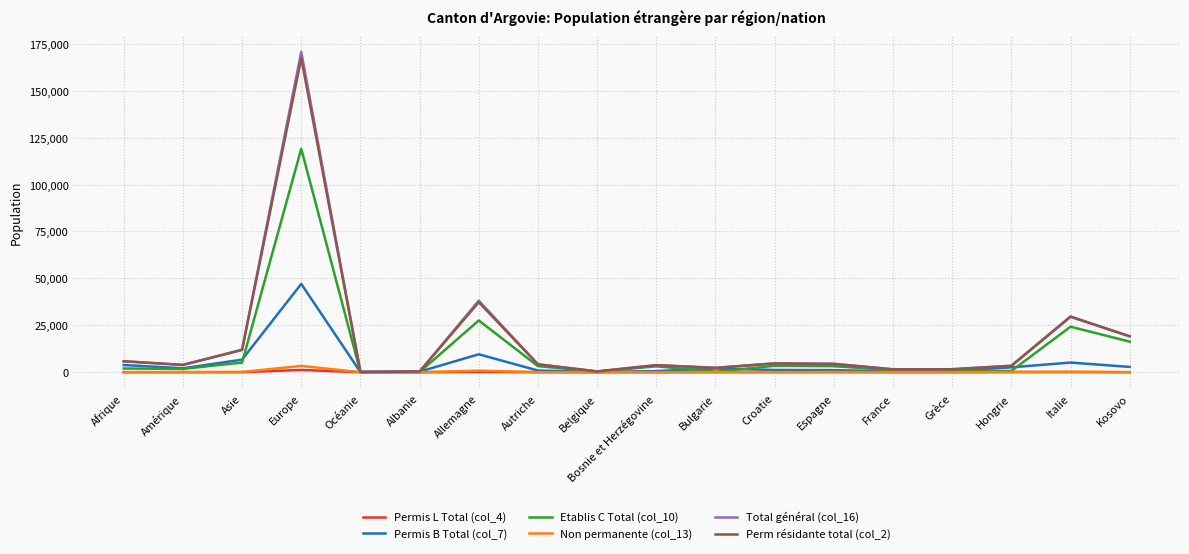

Which series has the widest spread of values?

Total général (col_16)